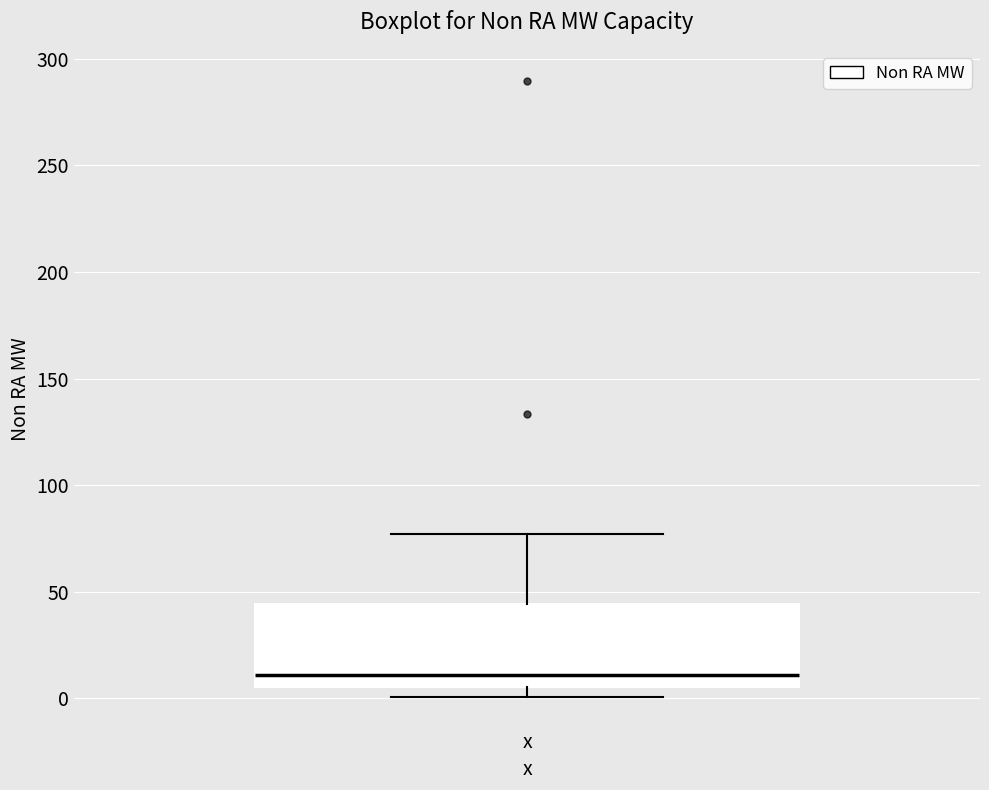

Read this box plot against the y-axis: the position of the median line, the range covered by the box, and the ends of both whiskers. The values are not printed on the chart, so give them approximately, as read against the axis.

median 10, box 5 to 45, whiskers 0 to 75